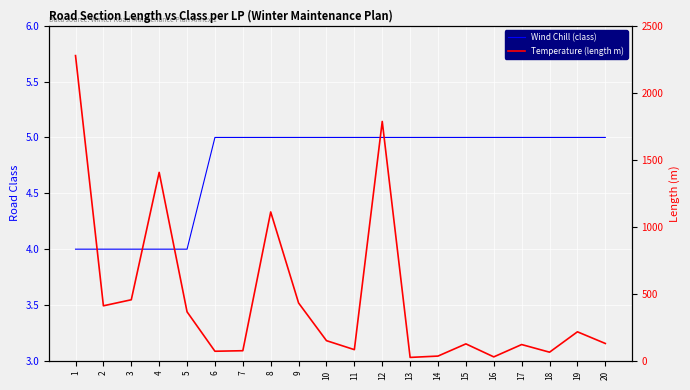

How many lines are shown in the chart?

2